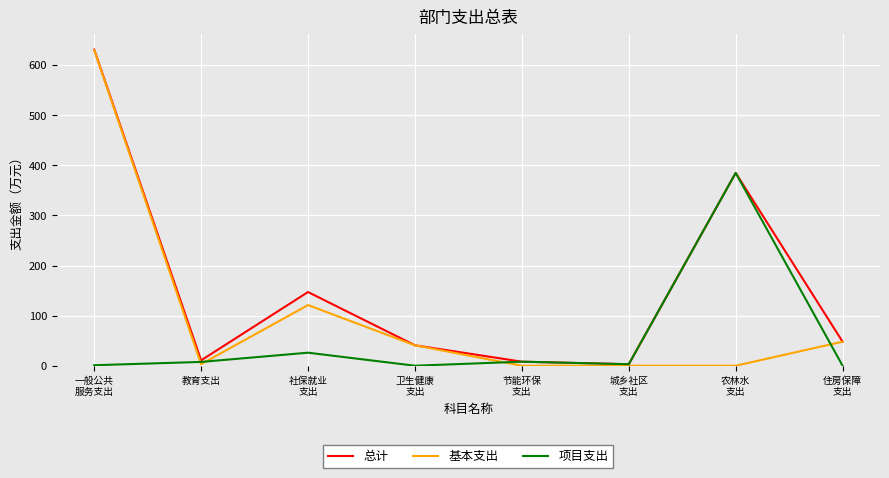

Which category has the highest value across all series?

一般公共
服务支出